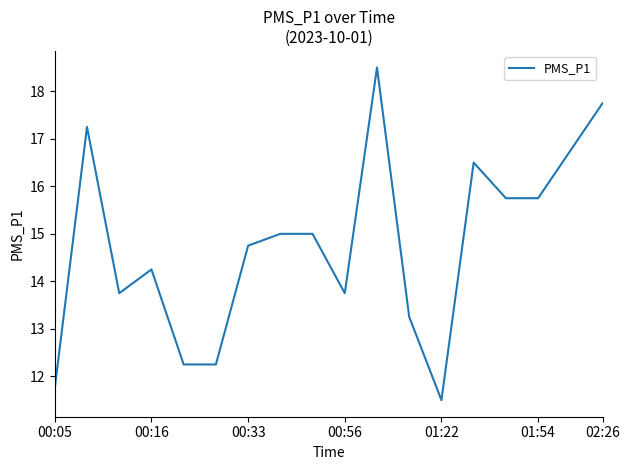

What is the difference between the maximum and minimum values?

7.0